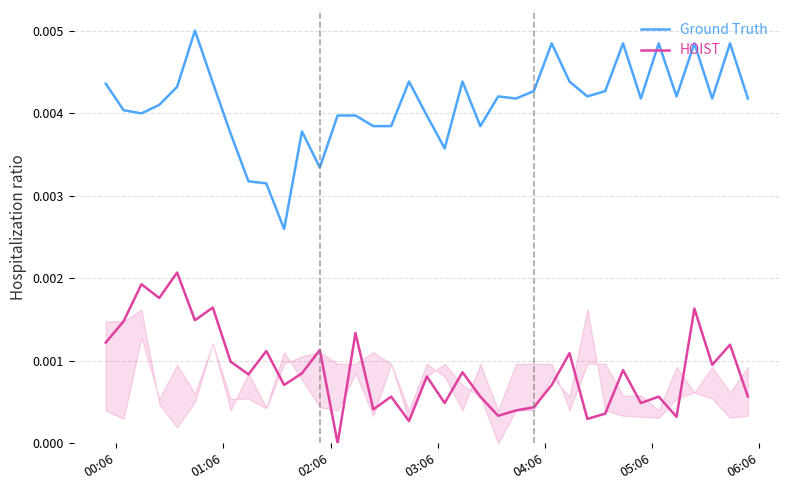

True or false: Ground Truth and HOIST cross at least once.

False